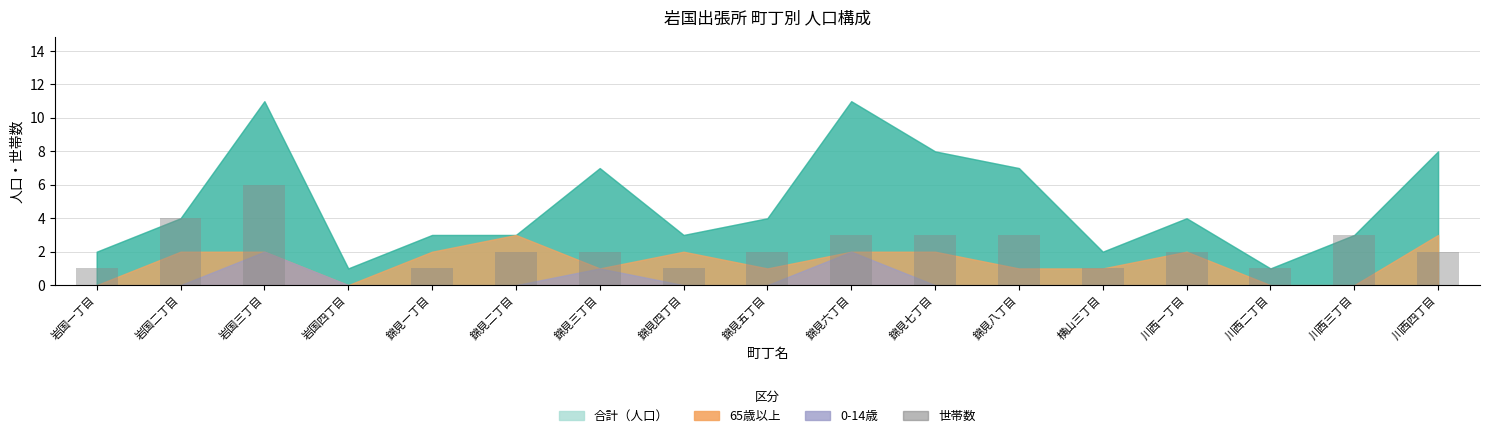

Does the chart contain stacked bars?

No